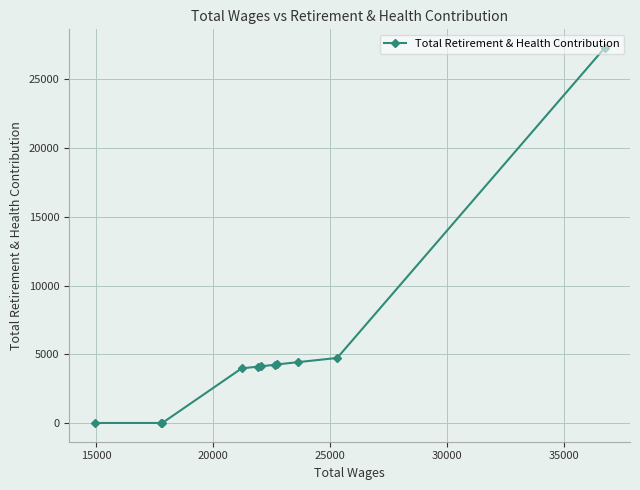

Is this an area chart (filled region under the line)?

No